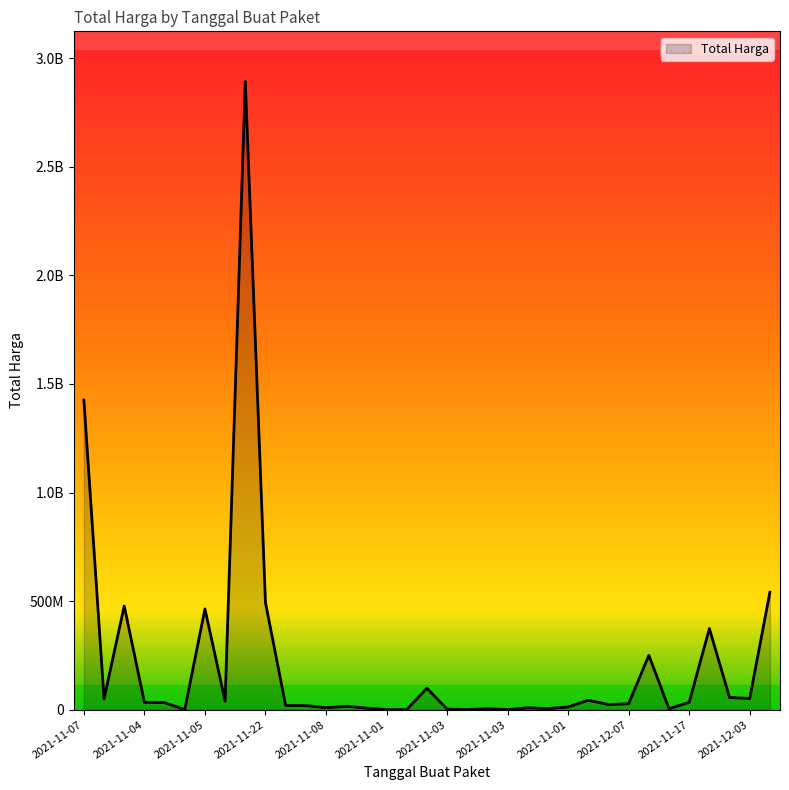

Does the chart display data point markers on the line(s)?

No